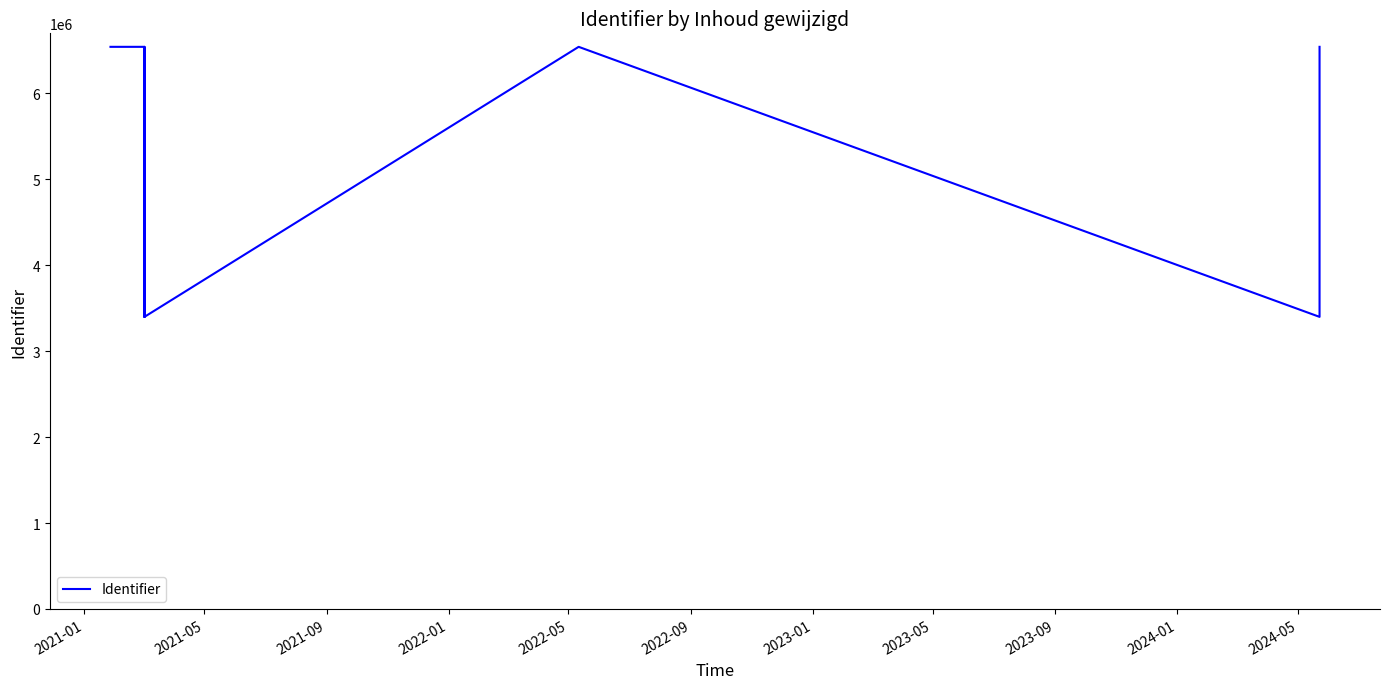

Where does the data first go above 3397750?

2021-01